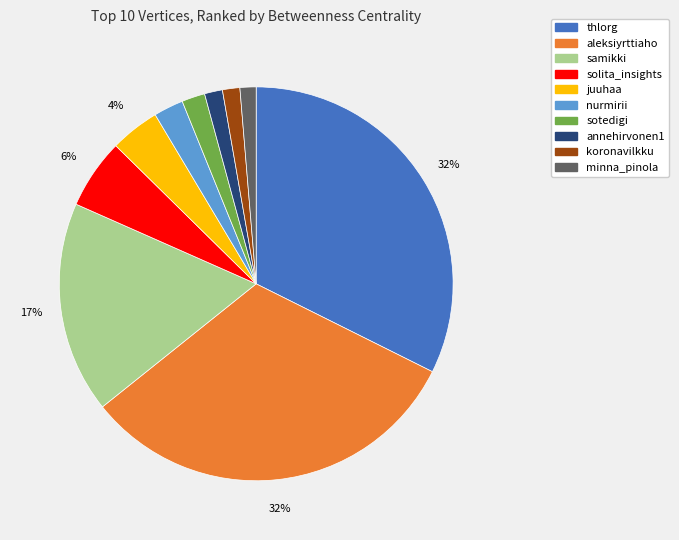

To the nearest percent, what is the difference between the annehirvonen1 and samikki slice percentages?

16%